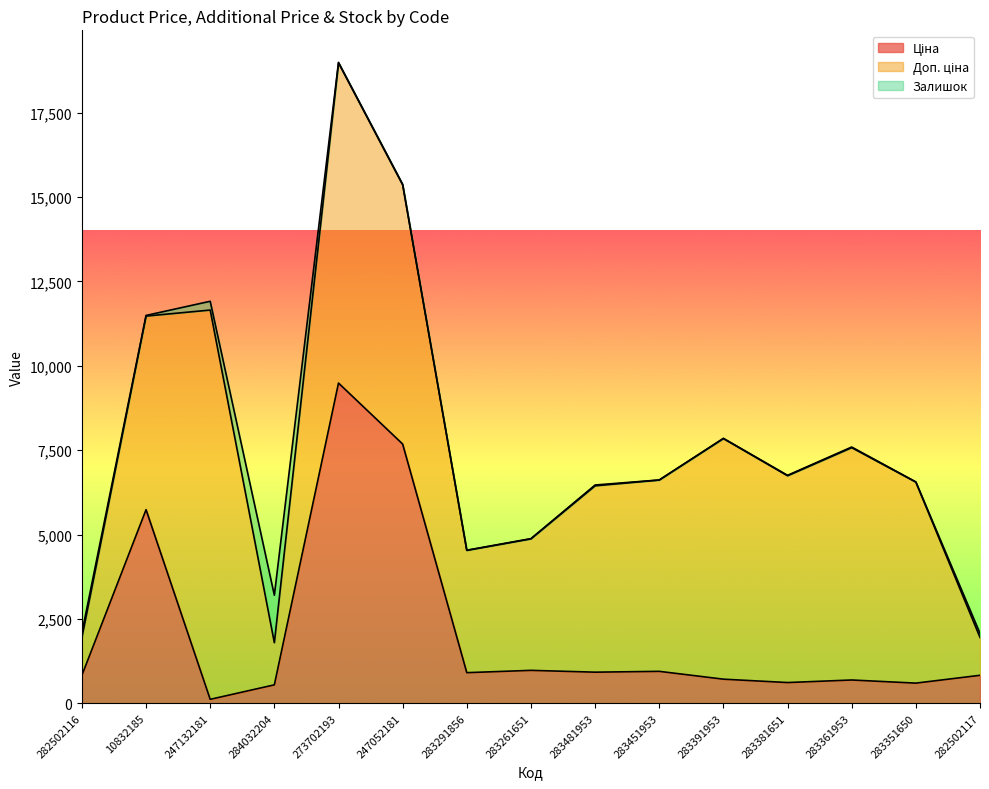

Between 284032204 and 283381651, which series saw the biggest shift?

Доп. ціна